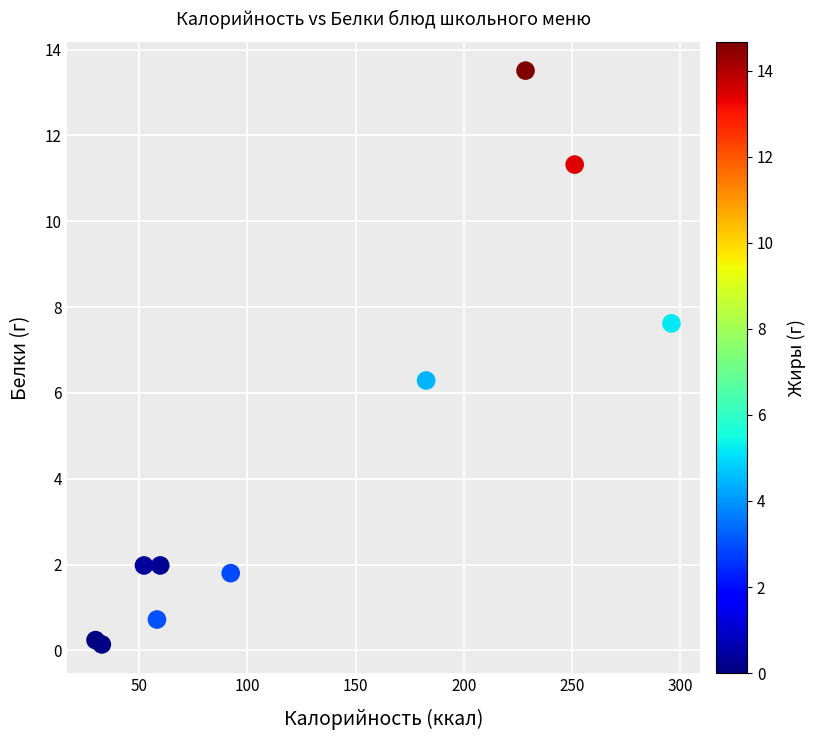

What Y value in the scatter plot is closest to 6?

6.3